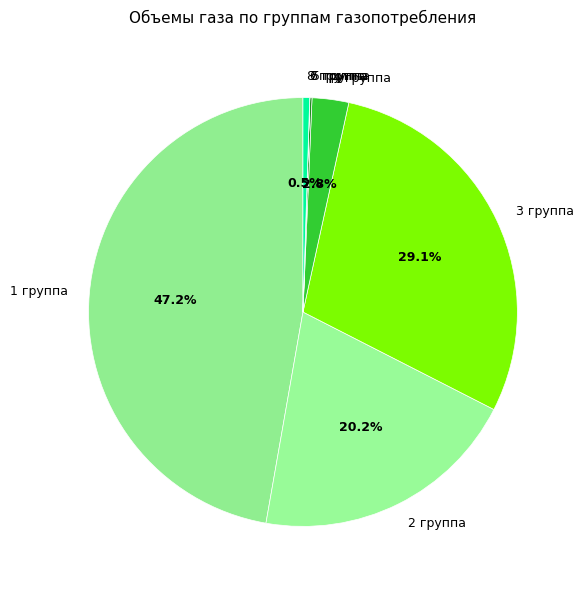

Which category has the biggest portion of the pie?

1 группа